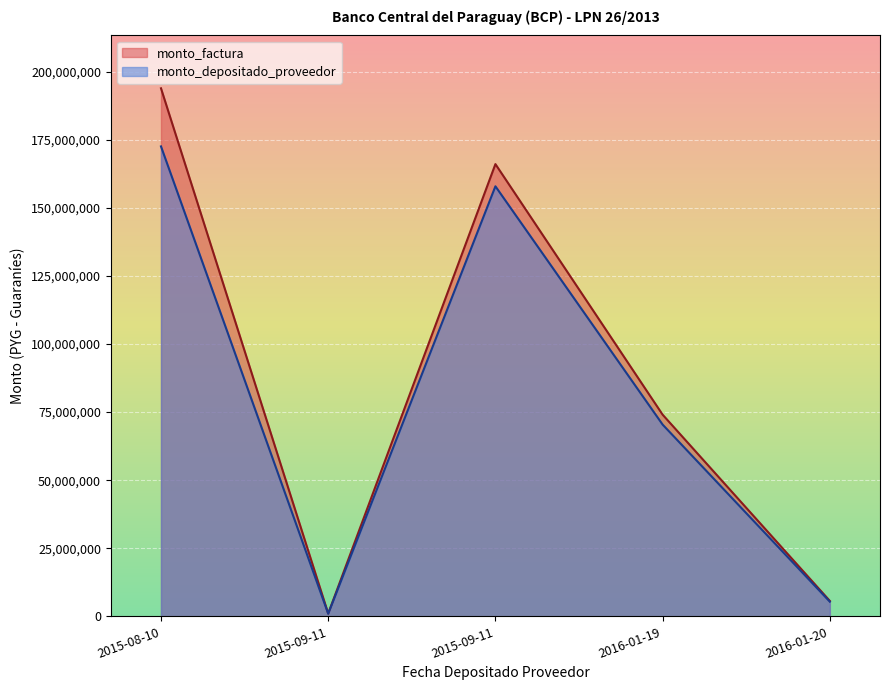

Count the number of data series in this chart.

2